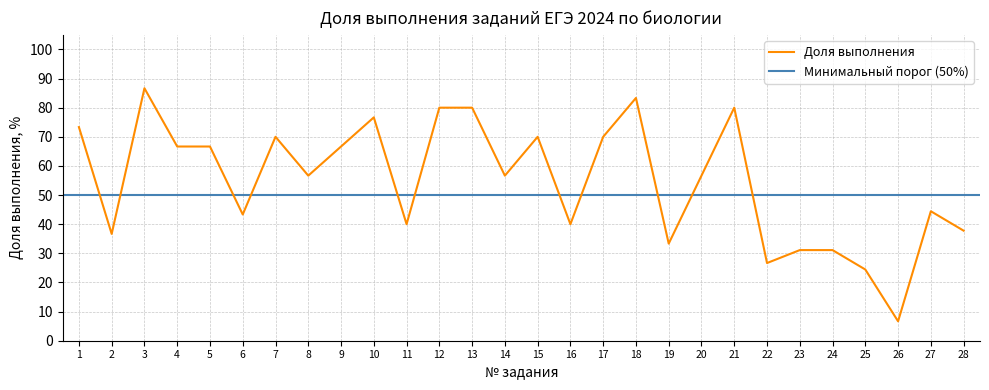

True or false: the data shows 66.7 at 9.

True